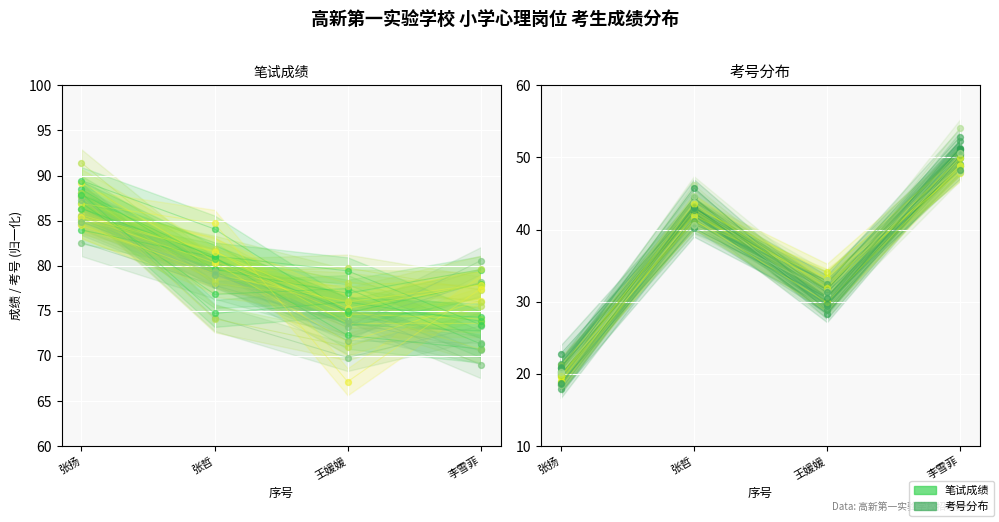

At how many categories does at least one series exceed 31?

4